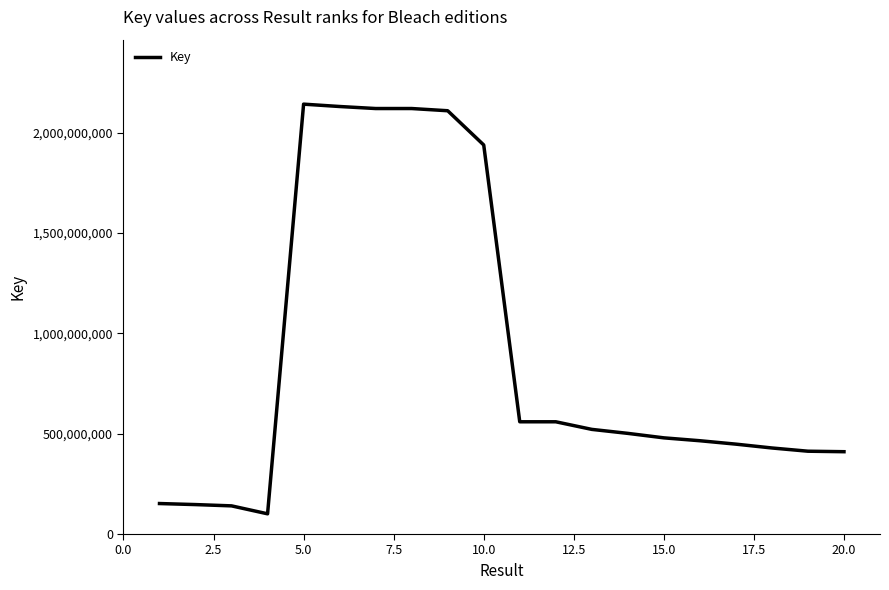

What is the maximum value shown in the chart?

2141429441